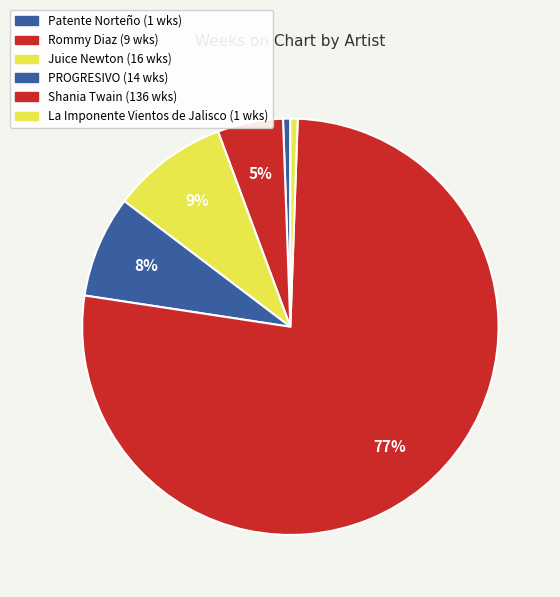

Combined, what portion of the pie is La Imponente Vientos de Jalisco and Juice Newton?

9.6%